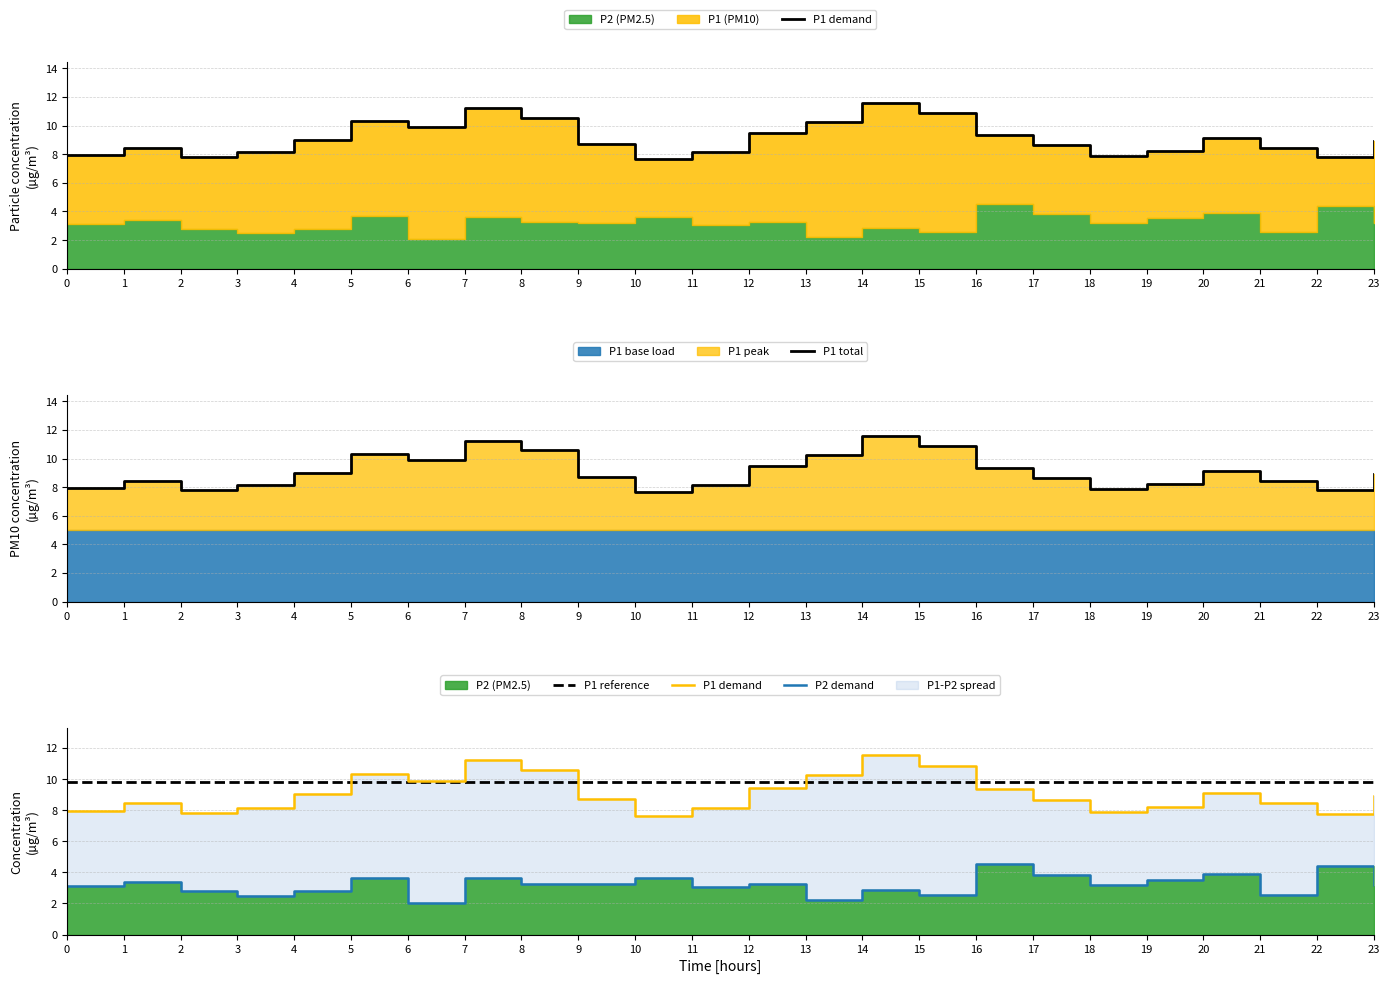

How many lines are shown in the chart?

4